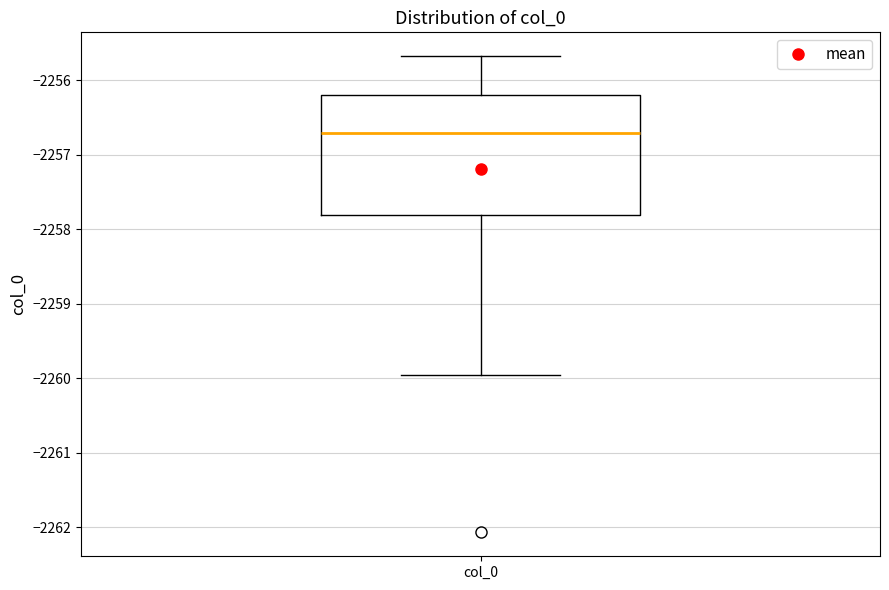

Read this box plot against the y-axis: the position of the median line, the range covered by the box, and the ends of both whiskers. The values are not printed on the chart, so give them approximately, as read against the axis.

median -2256.7, box -2257.8 to -2256.2, whiskers -2260.0 to -2255.7